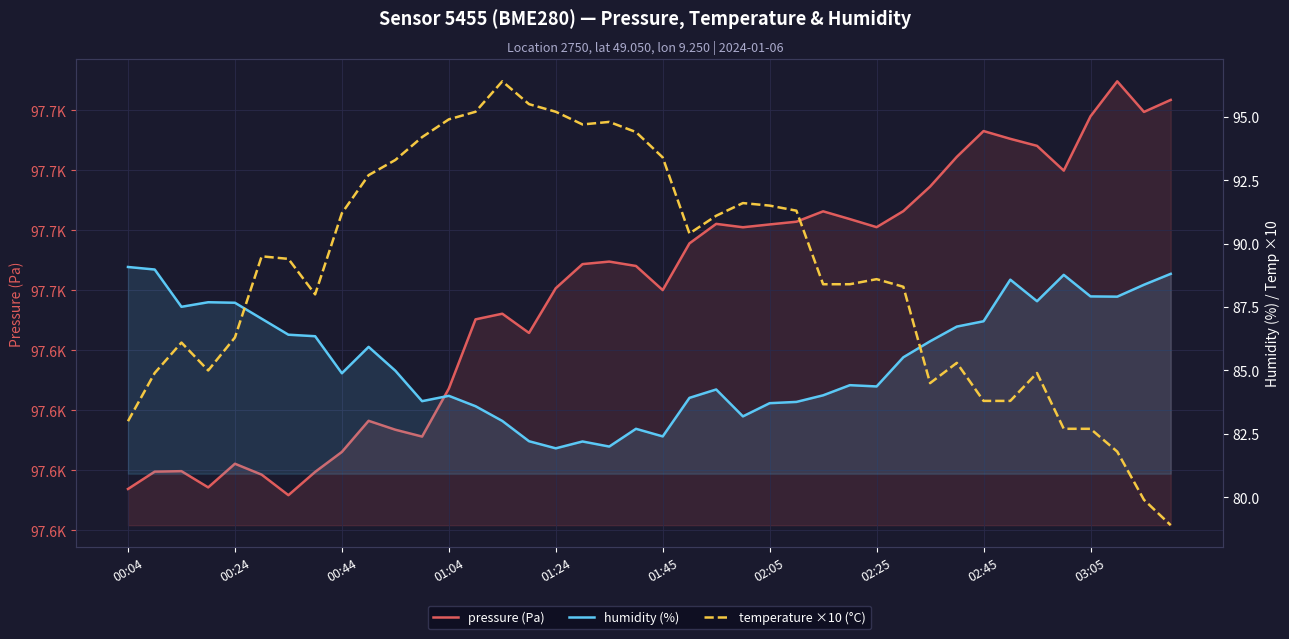

Which category has the highest value in the humidity (%) series?

00:04